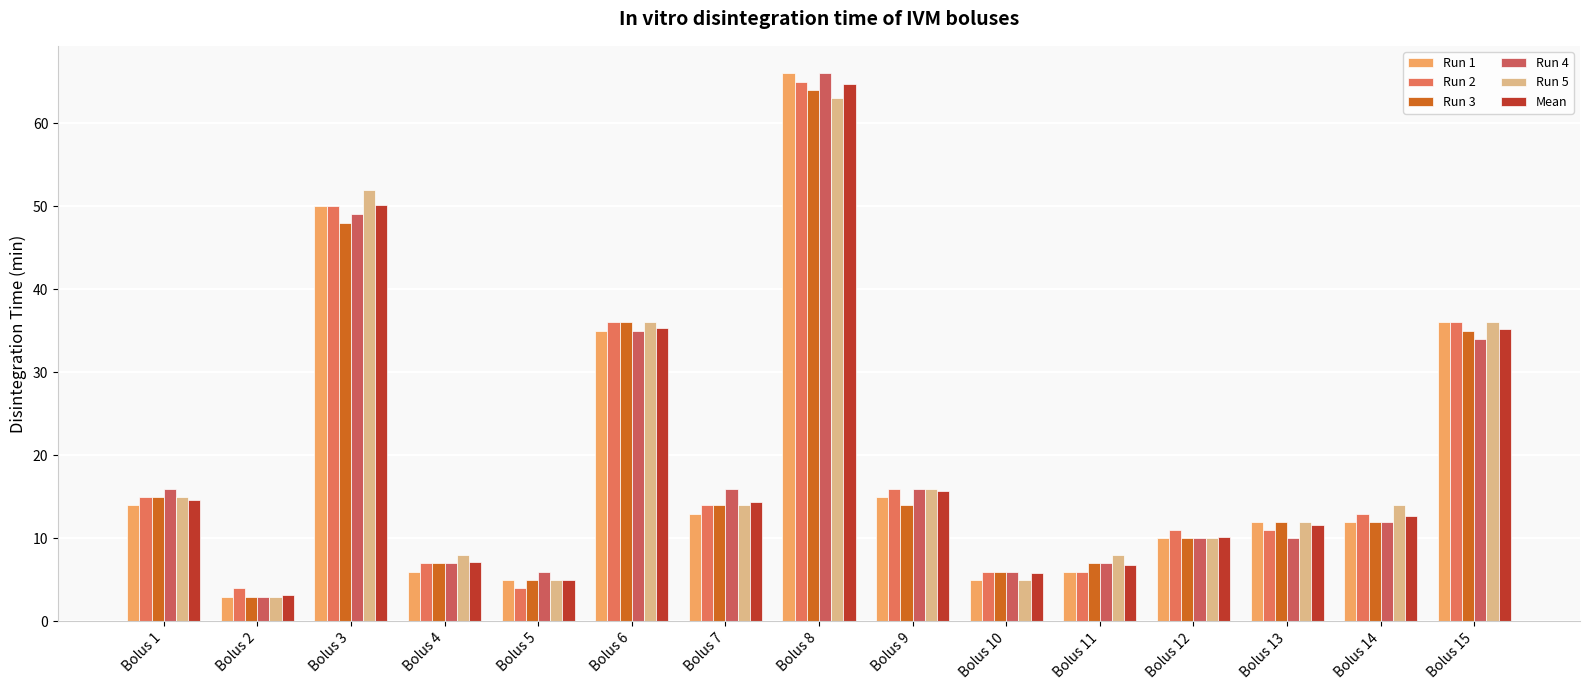

Are the bars horizontal?

No